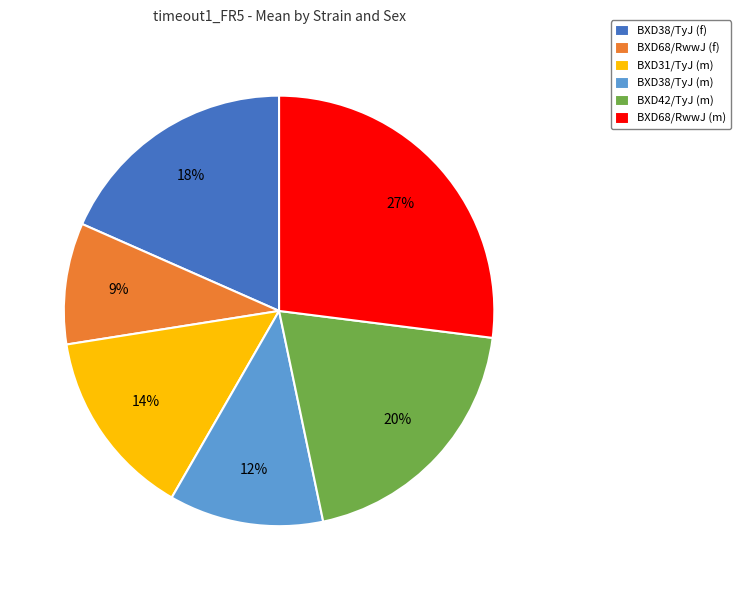

The BXD68/RwwJ (f) slice represents 19% of the pie. True or false?

False